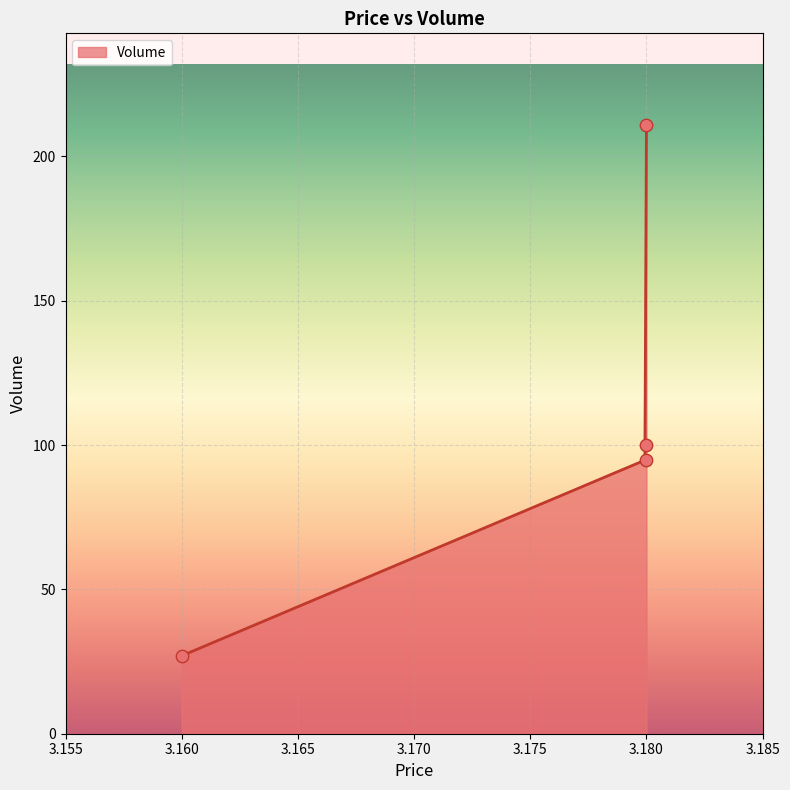

Which has a higher value, 3.16 or 3.18?

3.18